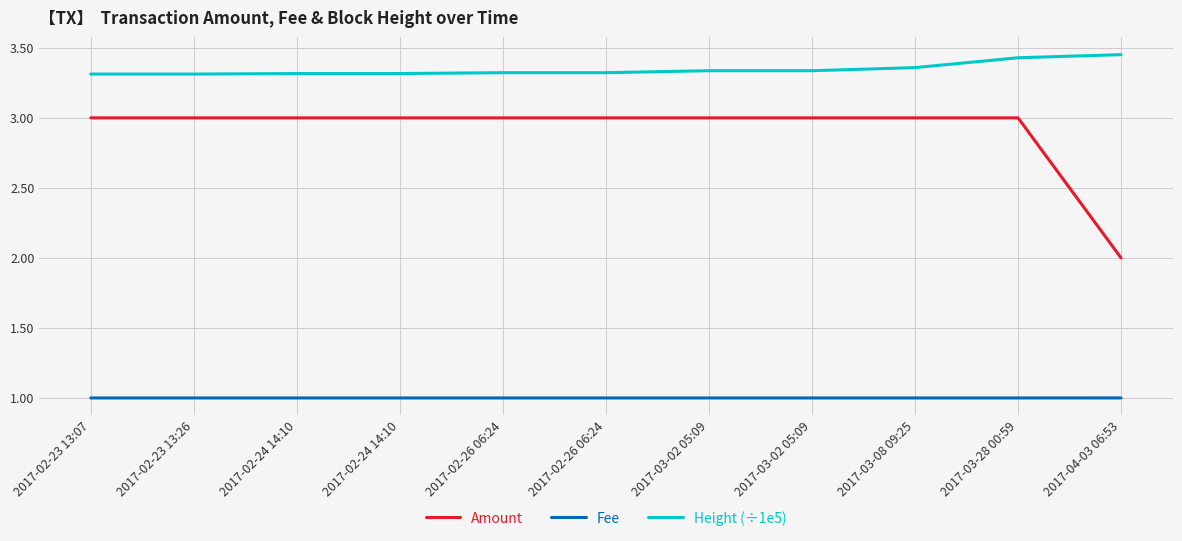

True or false: Amount and Fee intersect in this chart.

False